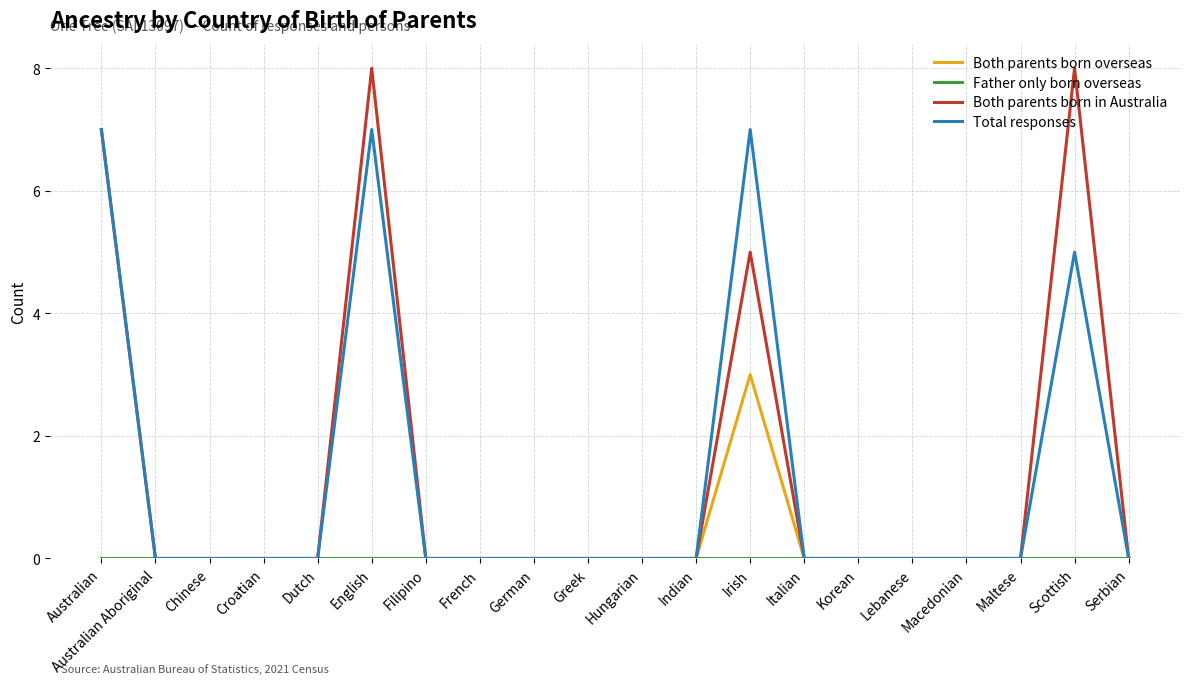

What position from the left is Scottish?

19